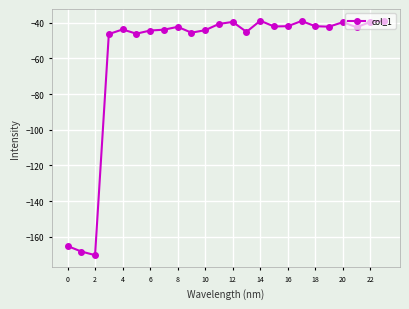

How many distinct data groups are displayed?

1